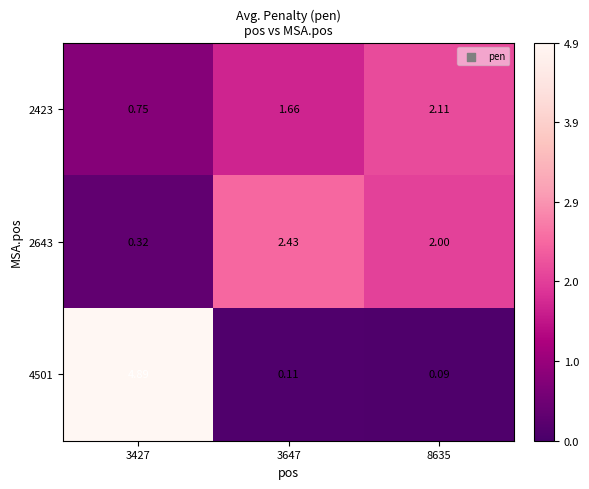

How many distinct data groups are displayed?

3